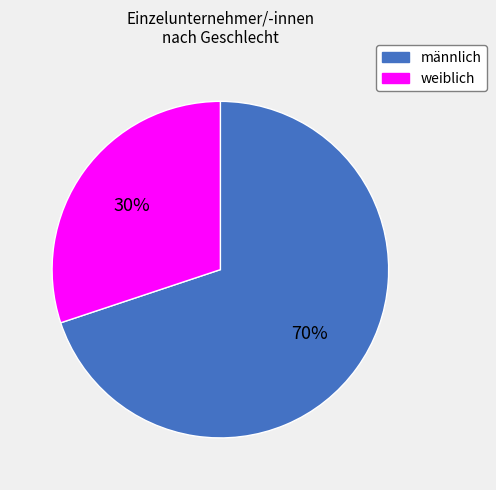

To the nearest percent, what is the combined percentage of männlich and weiblich?

100%